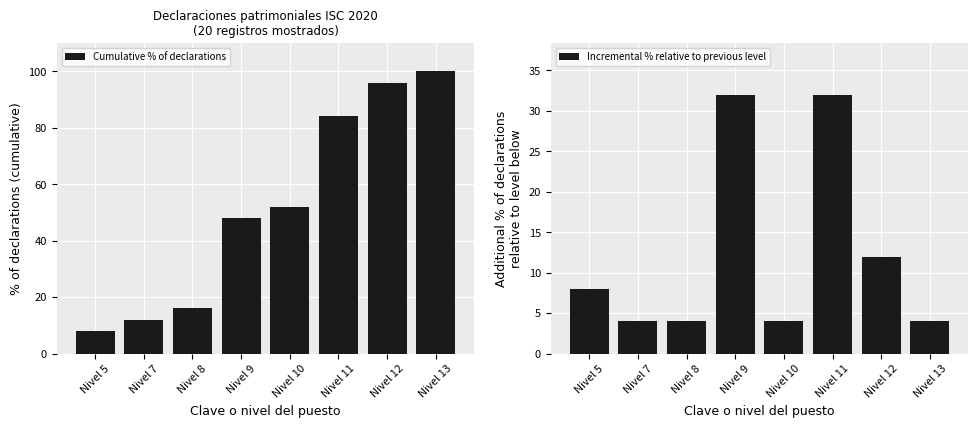

Rank the categories by Incremental % relative to previous level value from highest to lowest.

Nivel 9, Nivel 11, Nivel 12, Nivel 5, Nivel 7, Nivel 8, Nivel 10, Nivel 13